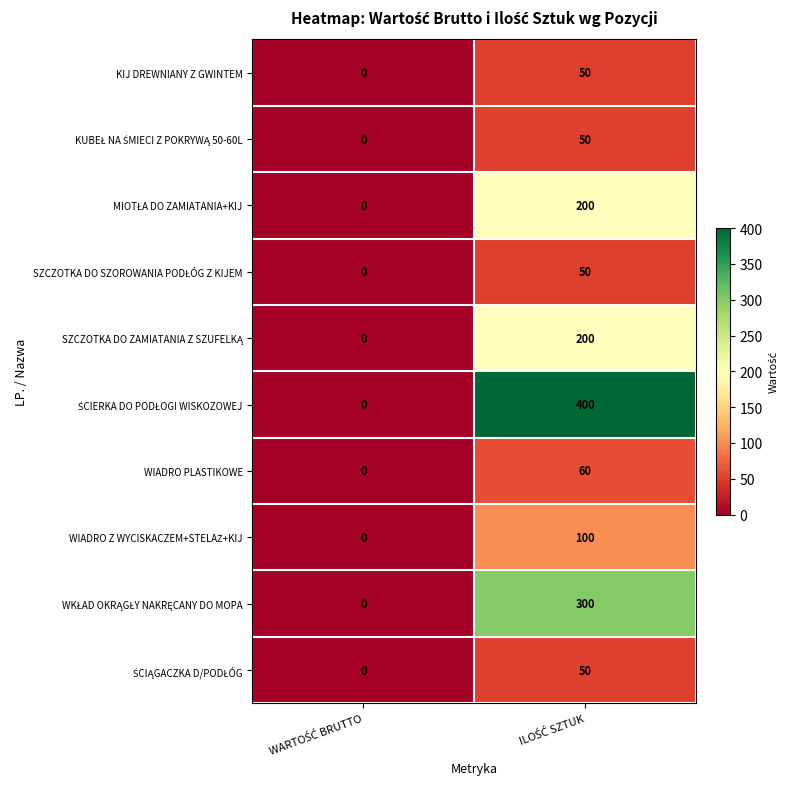

What is the sum of all KIJ DREWNIANY Z GWINTEM values?

50